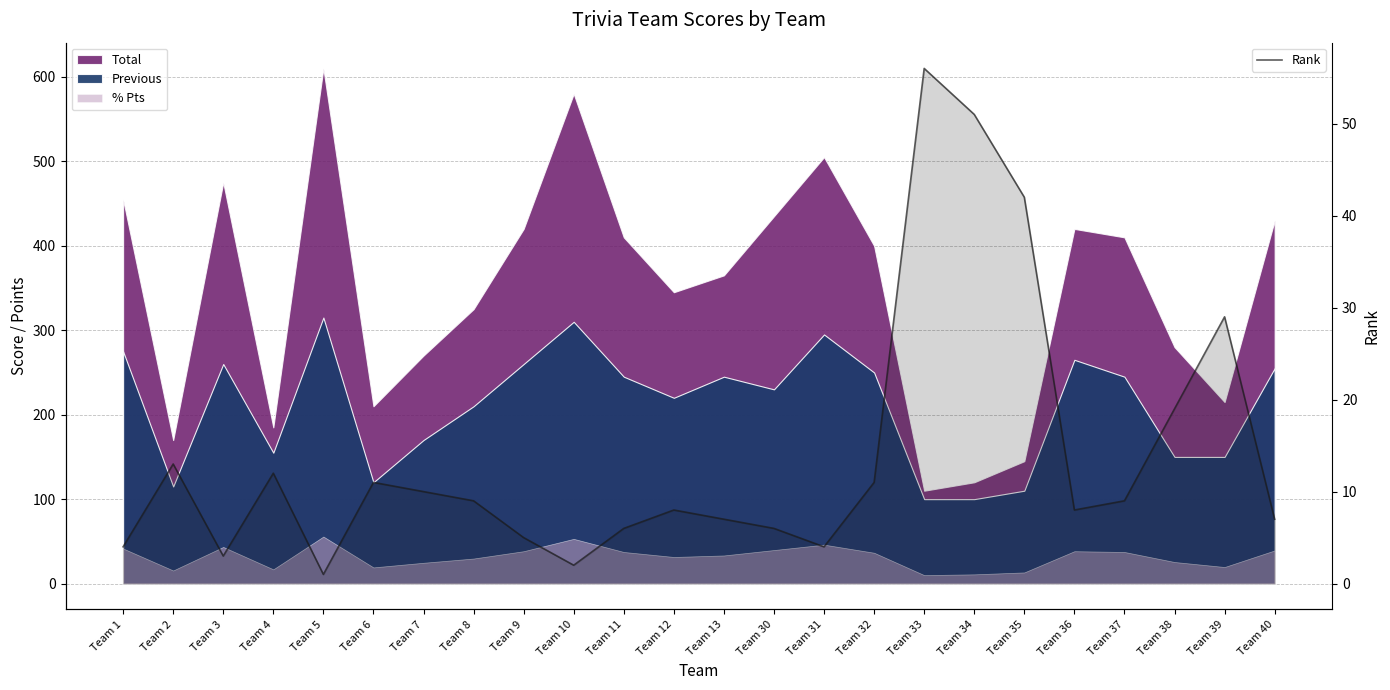

How many lines are shown in the chart?

1